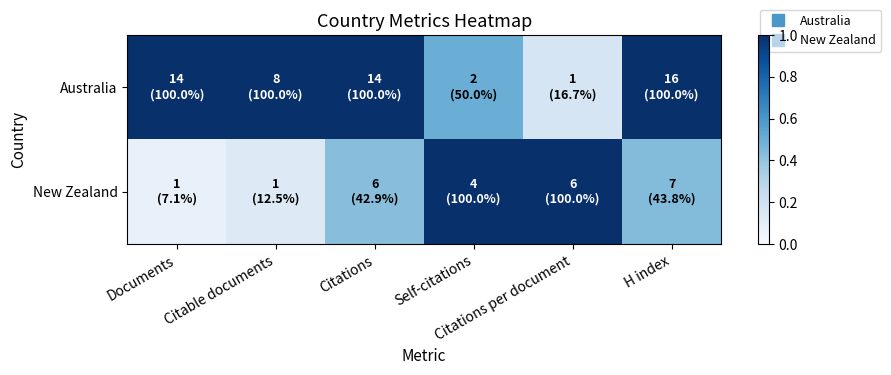

List the series in order of their peak value, lowest first.

Australia, New Zealand